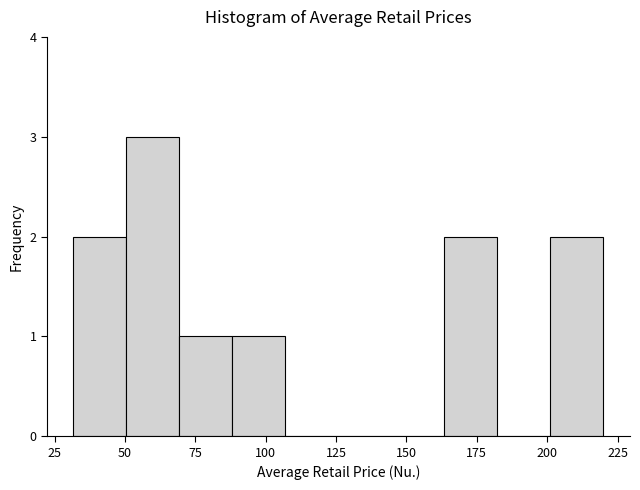

Read against the x-axis, roughly where is the centre of the tallest bar?

60